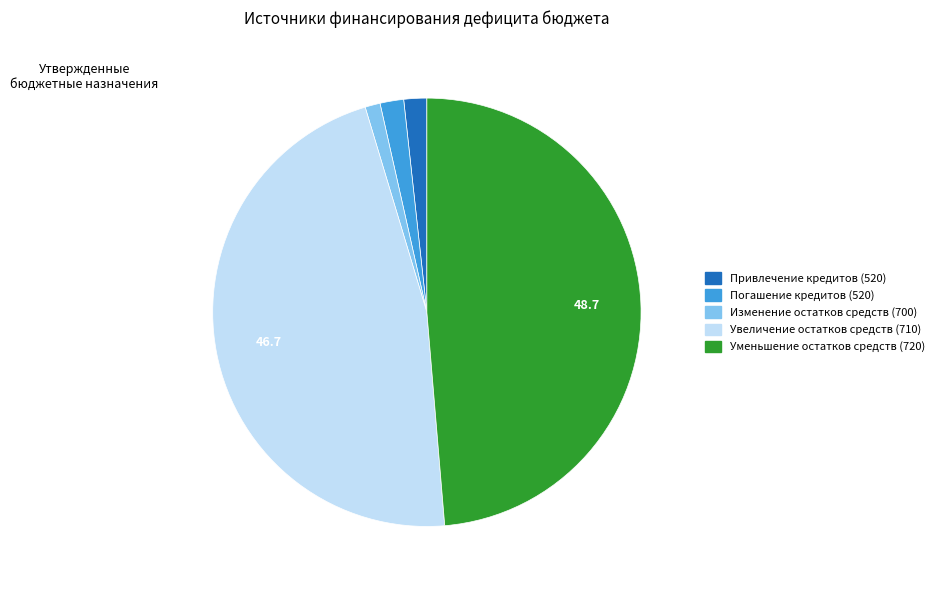

Is there any slice that represents more than half of the pie?

No